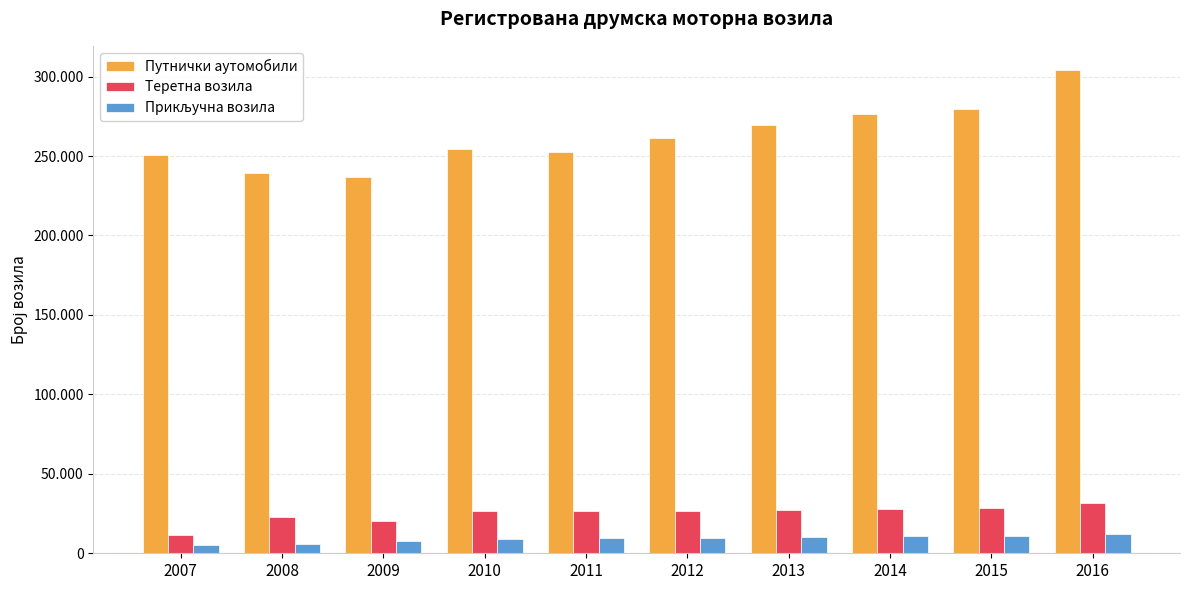

Which has a higher value, 2013 or 2009?

2013